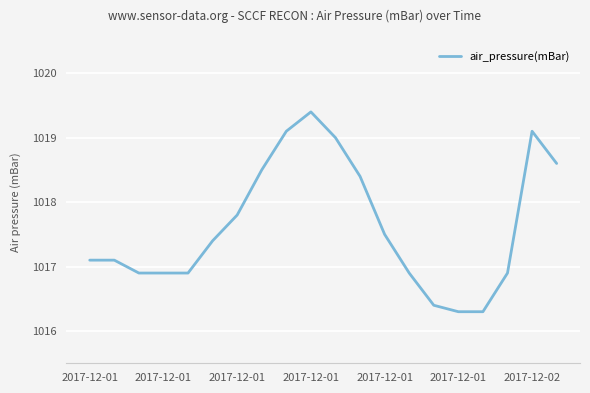

What is the maximum value shown in the chart?

1019.4